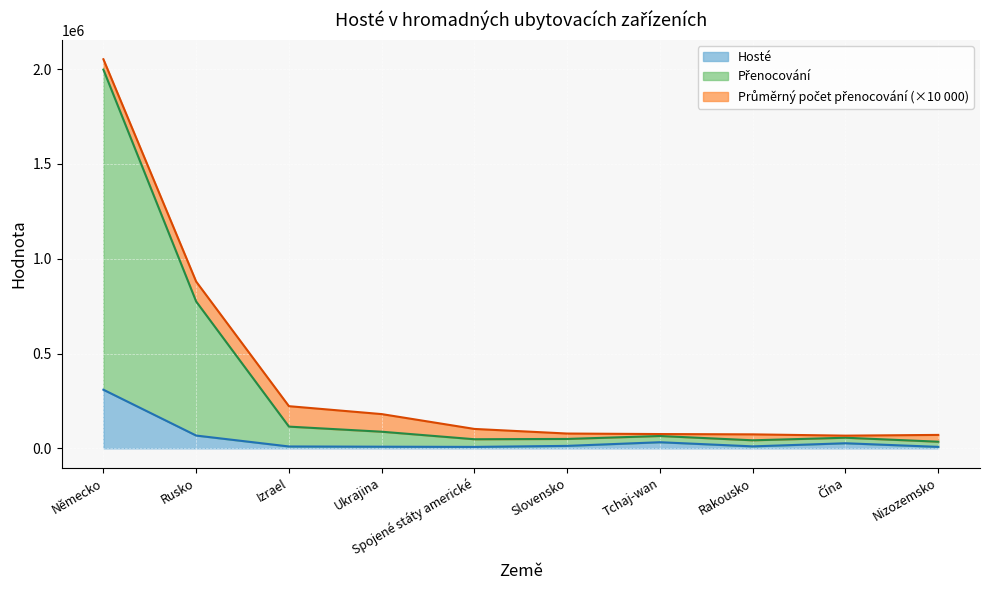

What is the maximum value for Hosté?

309088.0